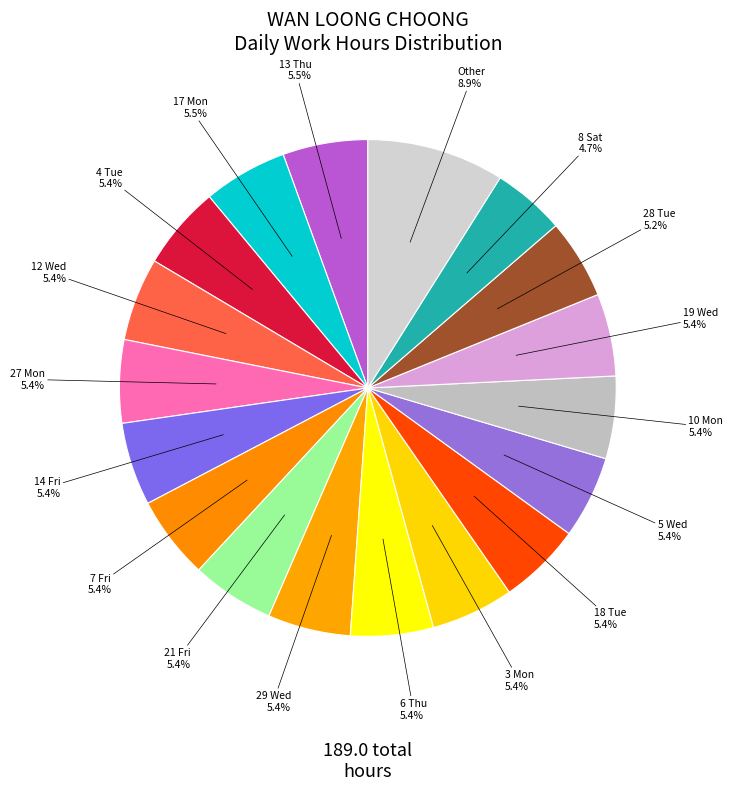

To the nearest percent, what is the combined percentage of 27 Mon and 21 Fri?

11%